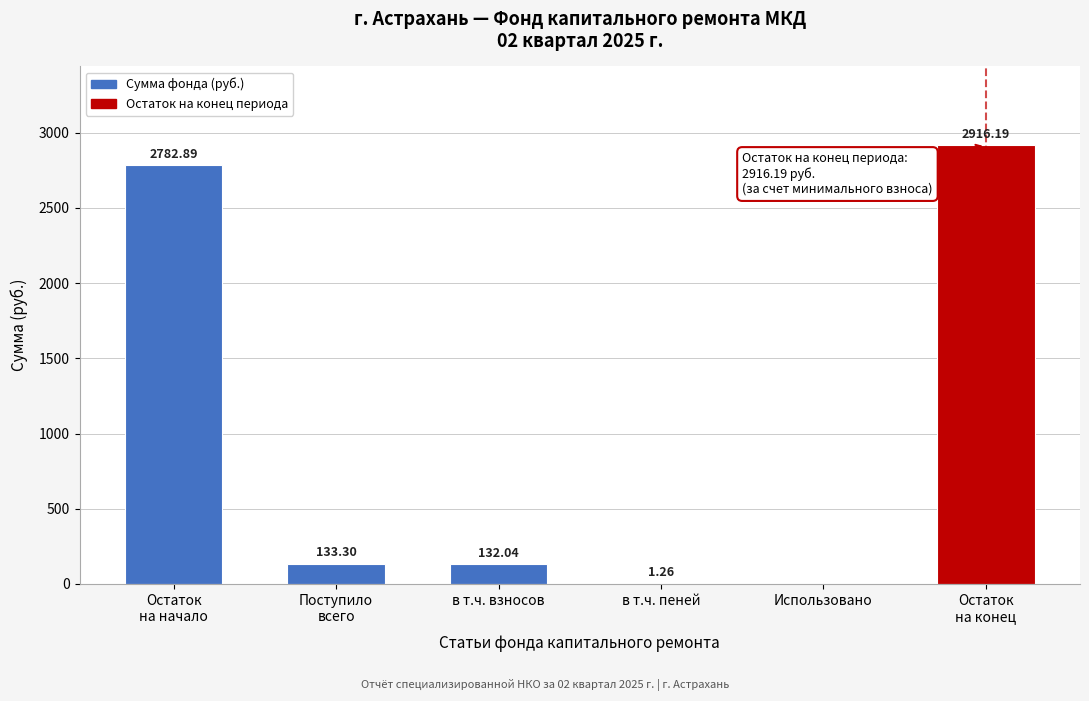

Which has a higher value, в т.ч. взносов or в т.ч. пеней?

в т.ч. взносов